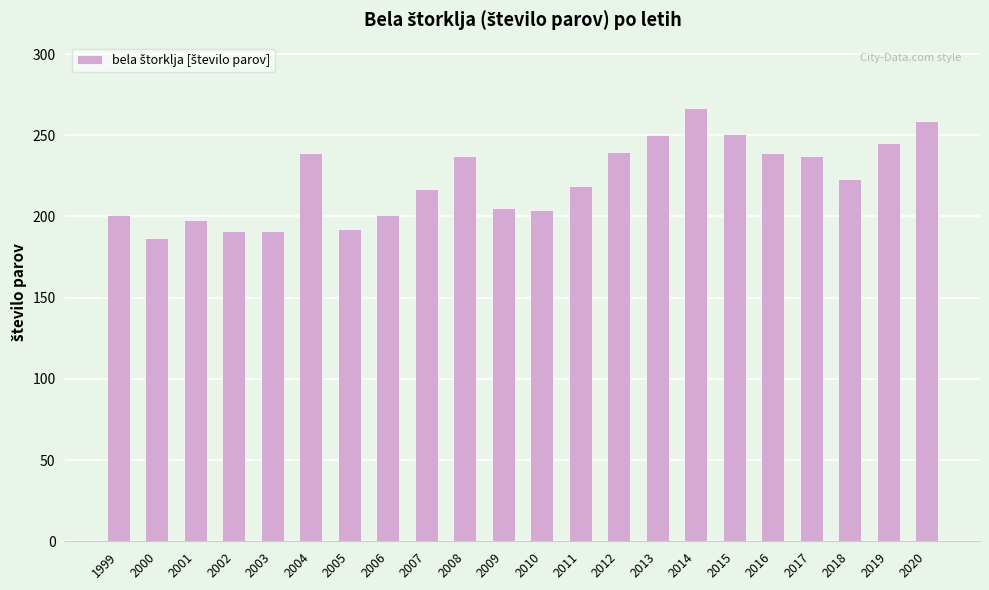

What is the maximum value shown in the chart?

267